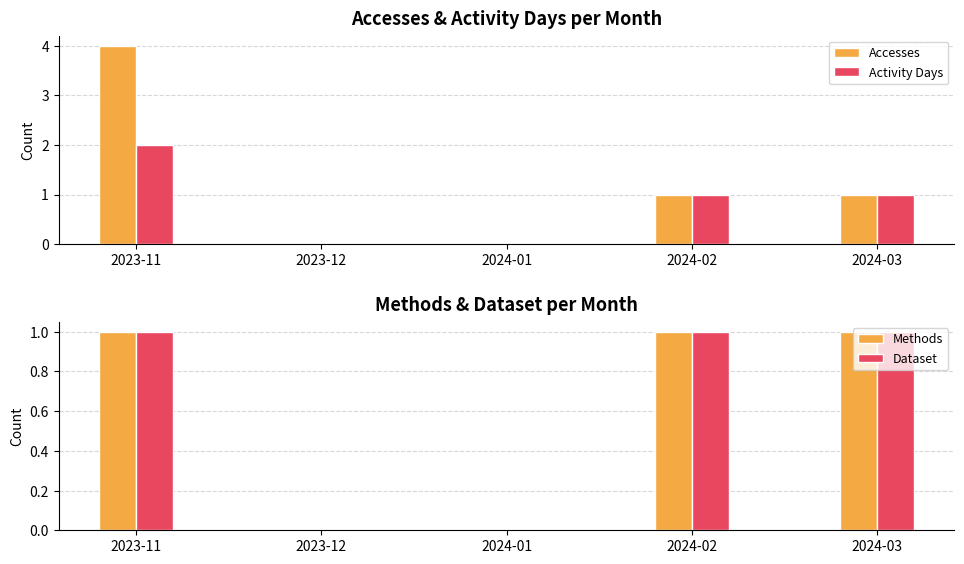

What is the maximum value for Accesses?

4